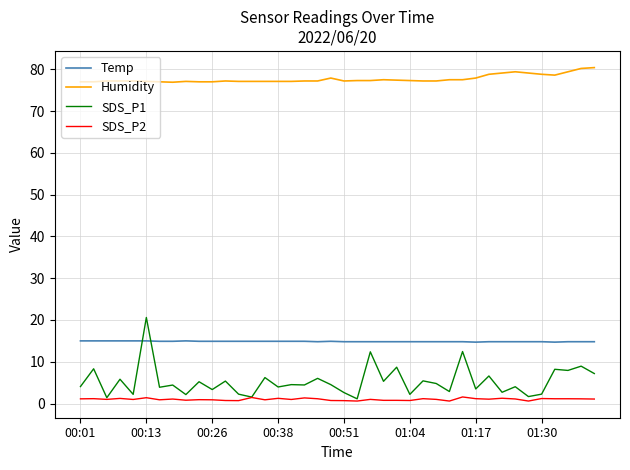

Which series has the widest spread of values?

SDS_P1